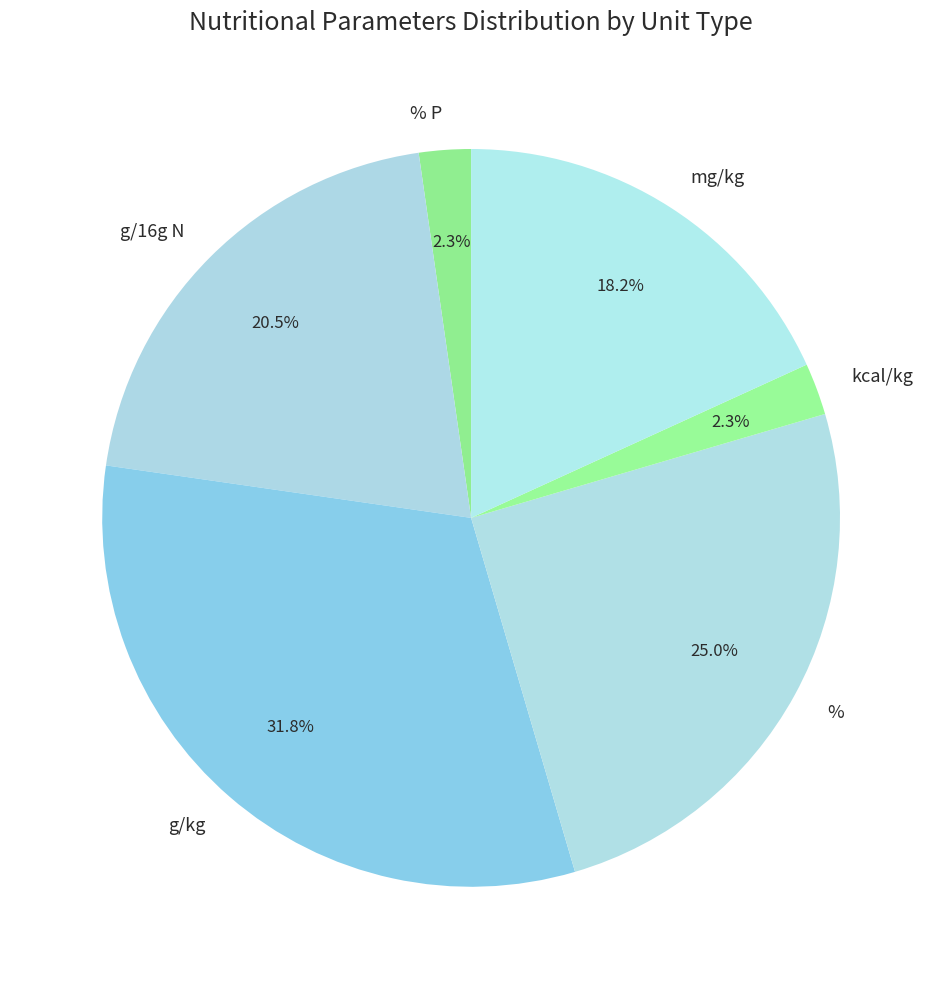

True or false: % accounts for 14% of the total.

False